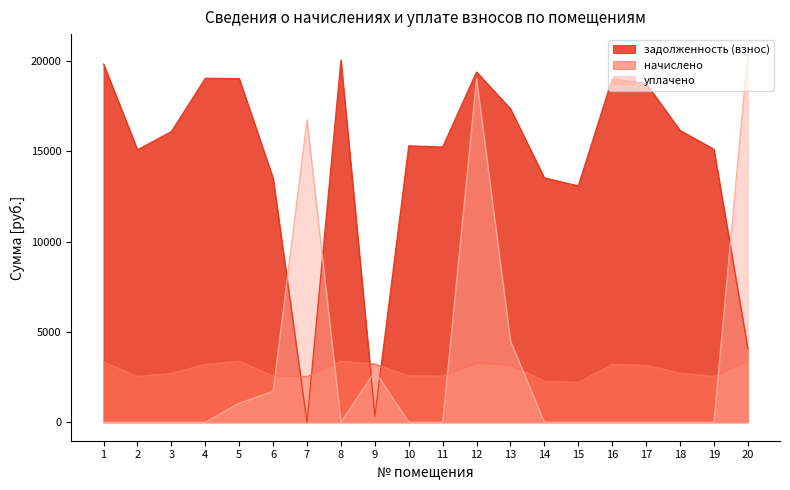

Between which two adjacent categories do задолженность (взнос) and уплачено first intersect?

6 and 7